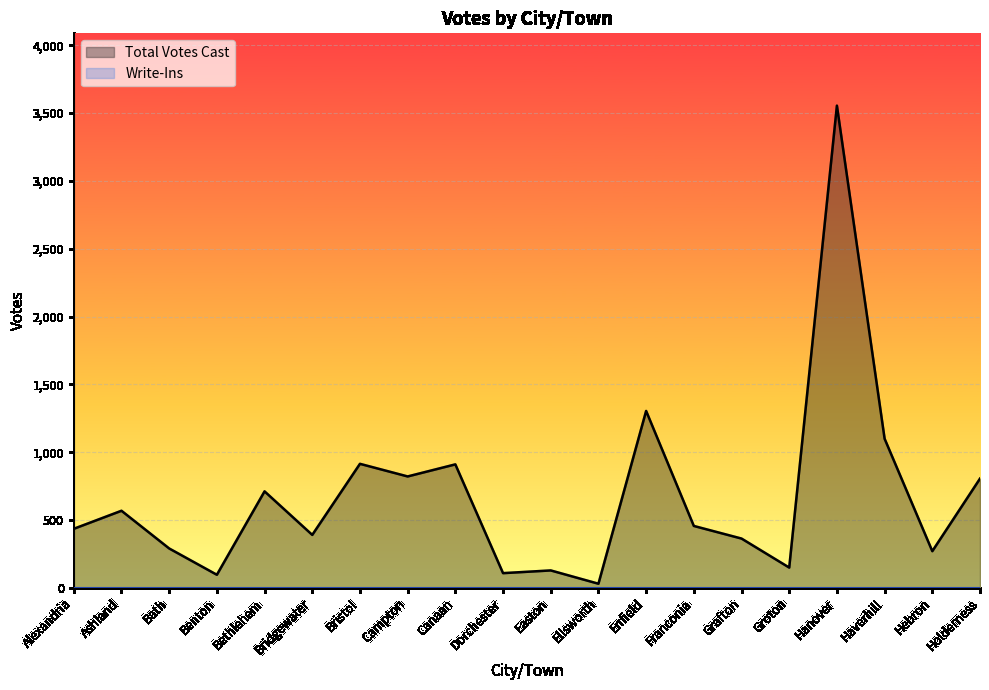

Is it true that the value at Easton is 128?

True